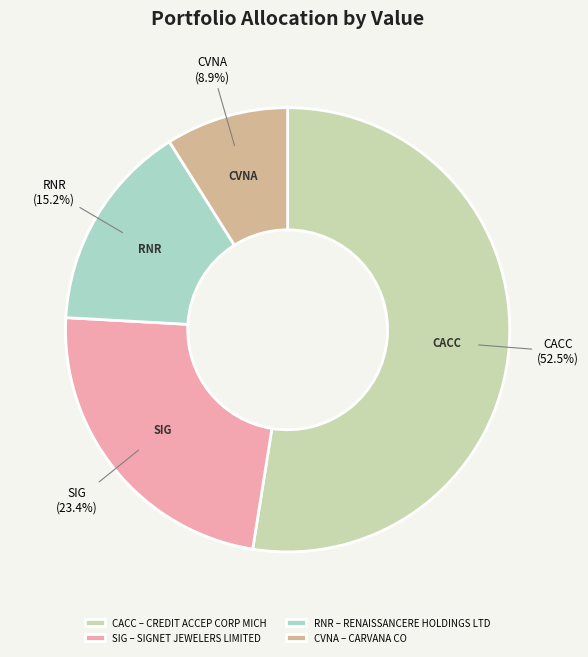

Approximately how many times larger is the value at RNR compared to CVNA?

1.7